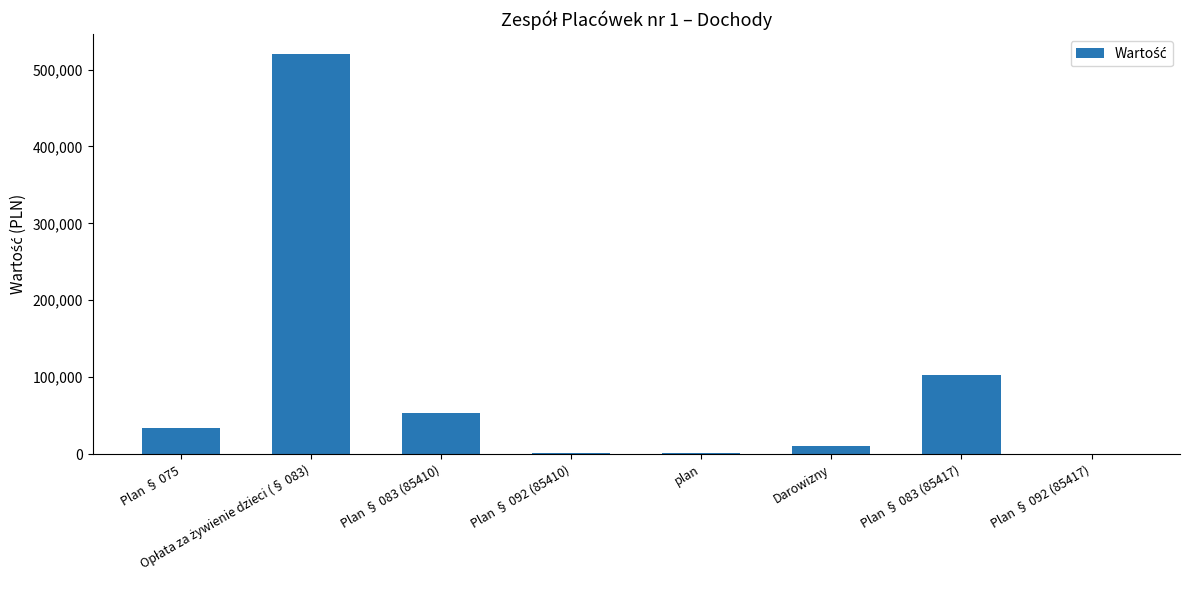

The chart shows a value of 54000 at Plan § 083 (85410). True or false?

True